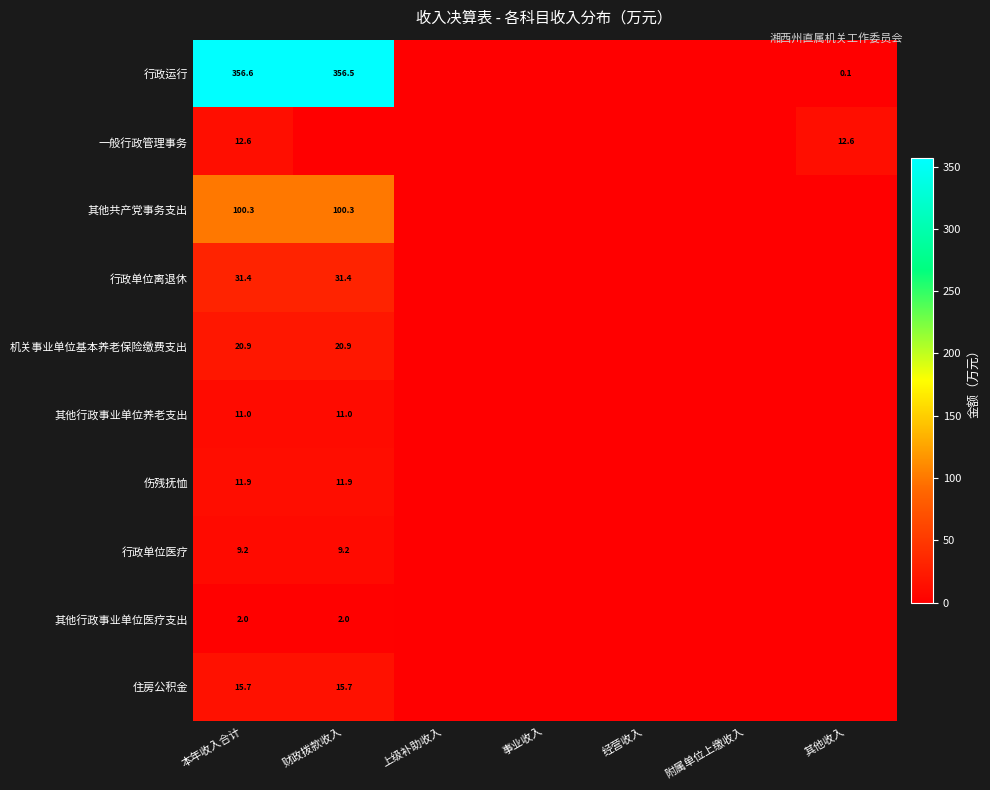

Between 本年收入合计 and 事业收入, which is larger?

本年收入合计